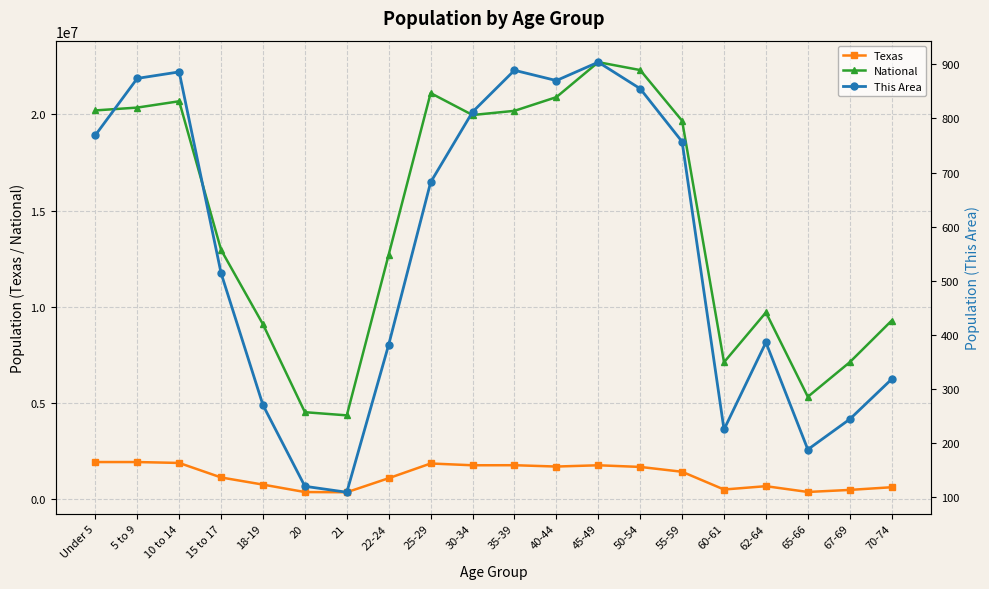

True or false: This Area and Texas intersect in this chart.

False